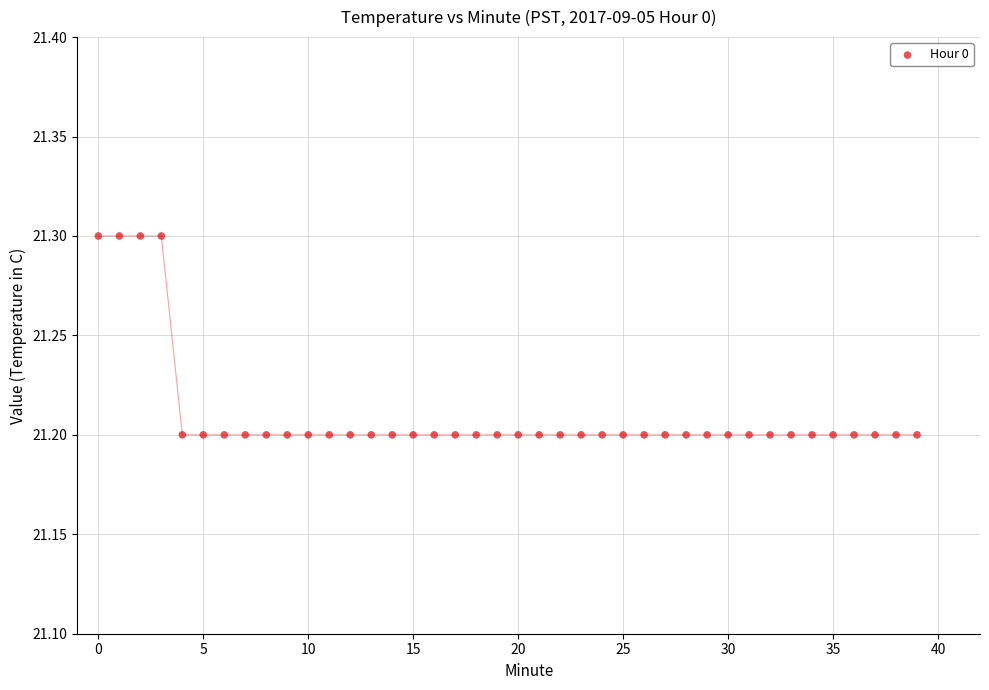

What is the maximum value shown in the chart?

21.3